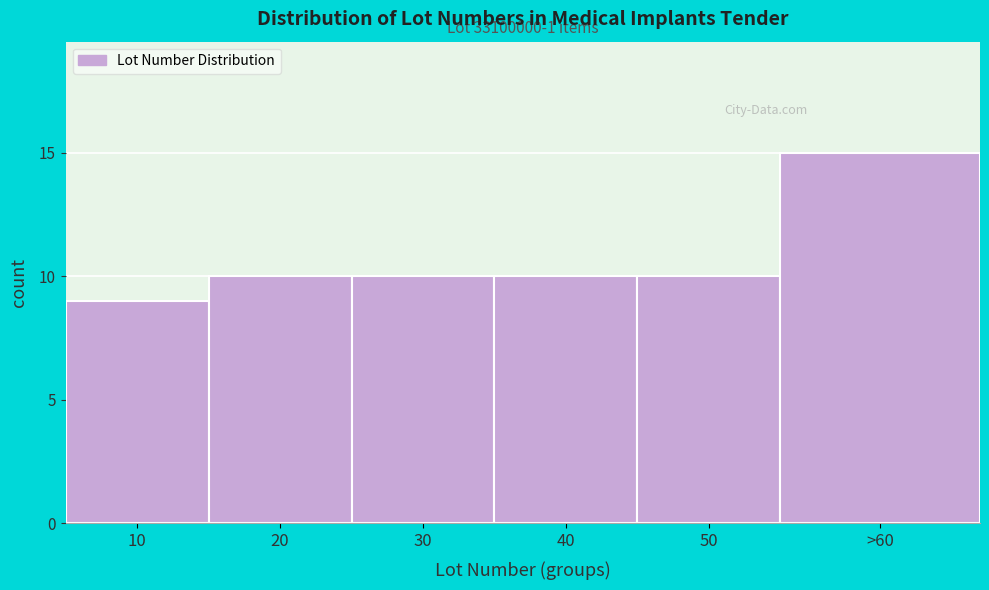

Reading left to right, transcribe all the data shown in this chart.

10=9	20=10	30=10	40=10	50=10	>60=15